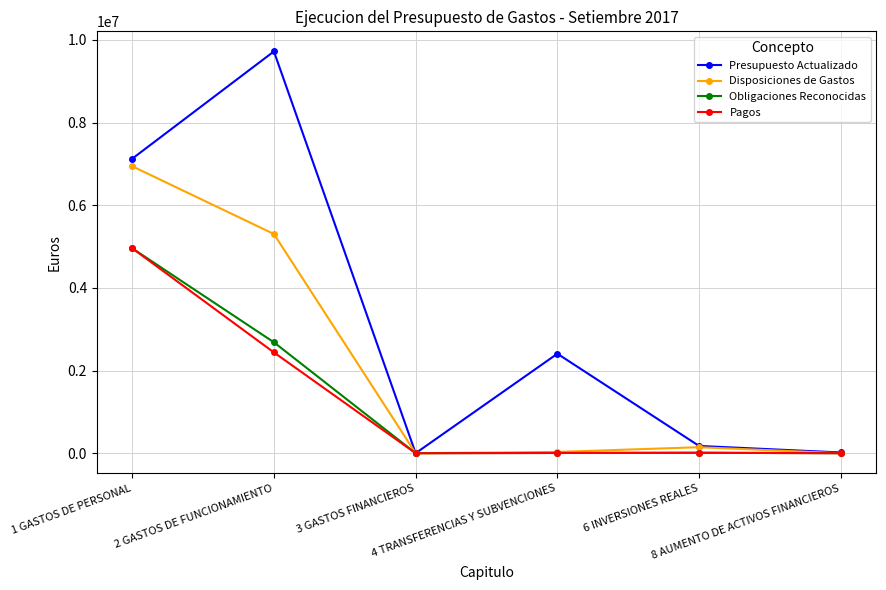

True or false: Pagos has more than 0 interior local peaks.

True